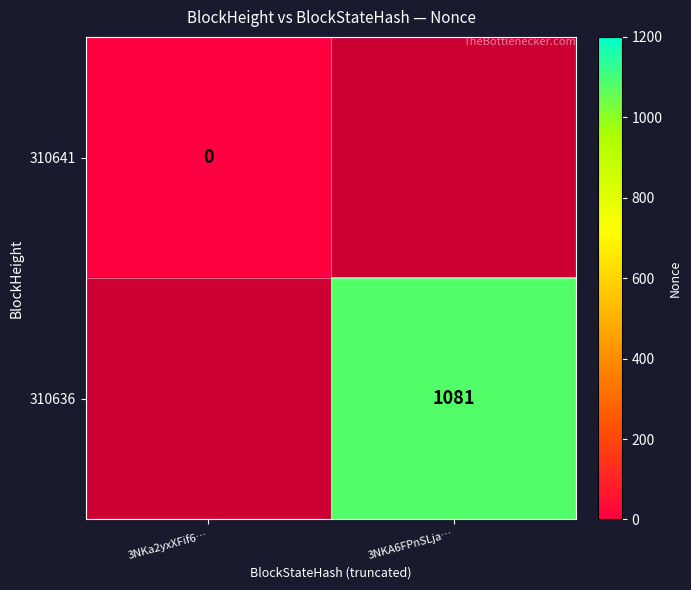

The 310636 series shows 1081 at 3NKA6FPnSLja…. True or false?

True